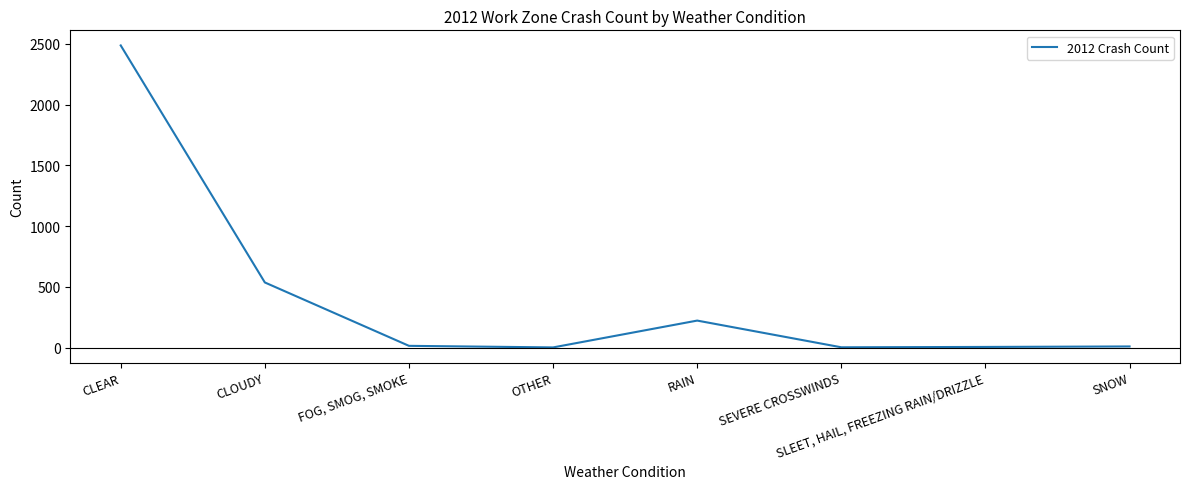

Between CLEAR and FOG, SMOG, SMOKE, which is larger?

CLEAR